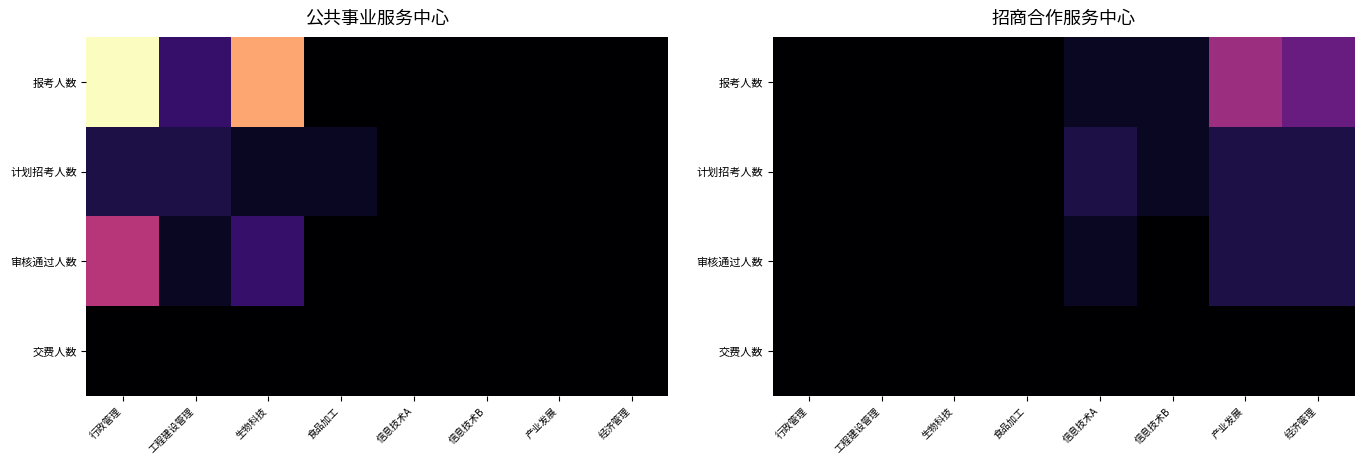

Between 经济管理 and 行政管理, which is larger?

经济管理